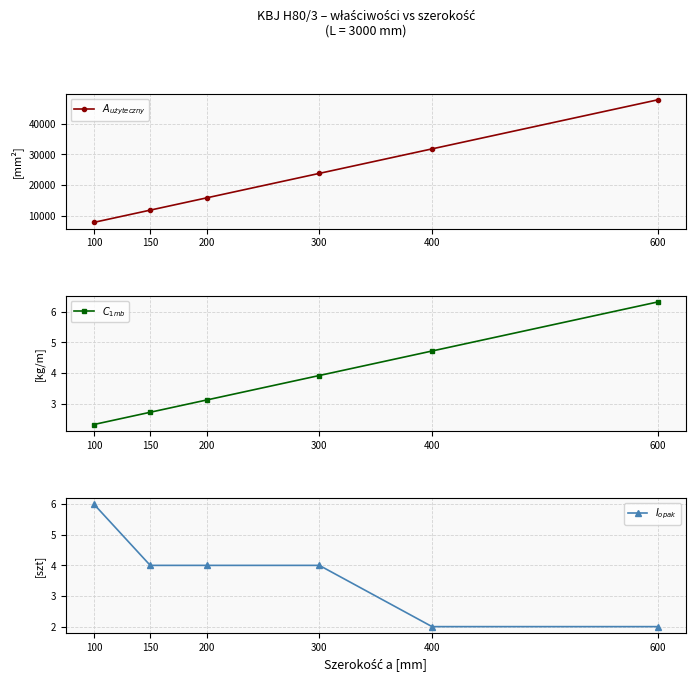

Reading left to right, extract all data points from this chart.

$A_{użyteczny}$: 7800.0	11800.0	15800.0	23800.0	31800.0	47800.0
$C_{1mb}$: 2.3	2.7	3.1	3.9	4.7	6.3
$I_{opak}$: 6.0	4.0	4.0	4.0	2.0	2.0